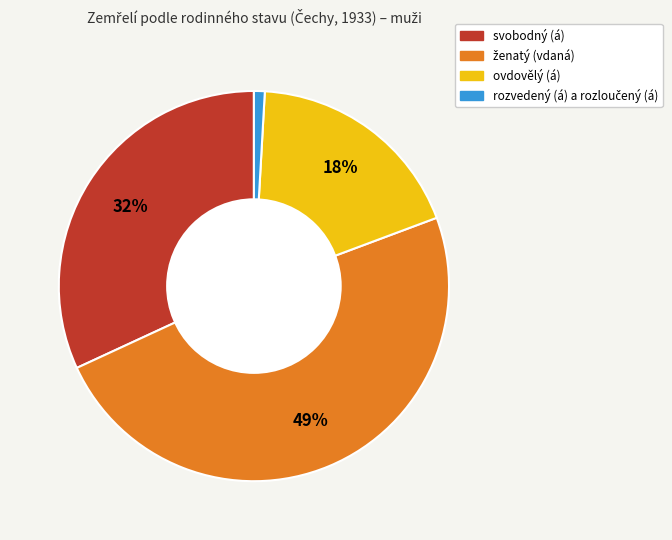

Count the number of slices in the pie.

4